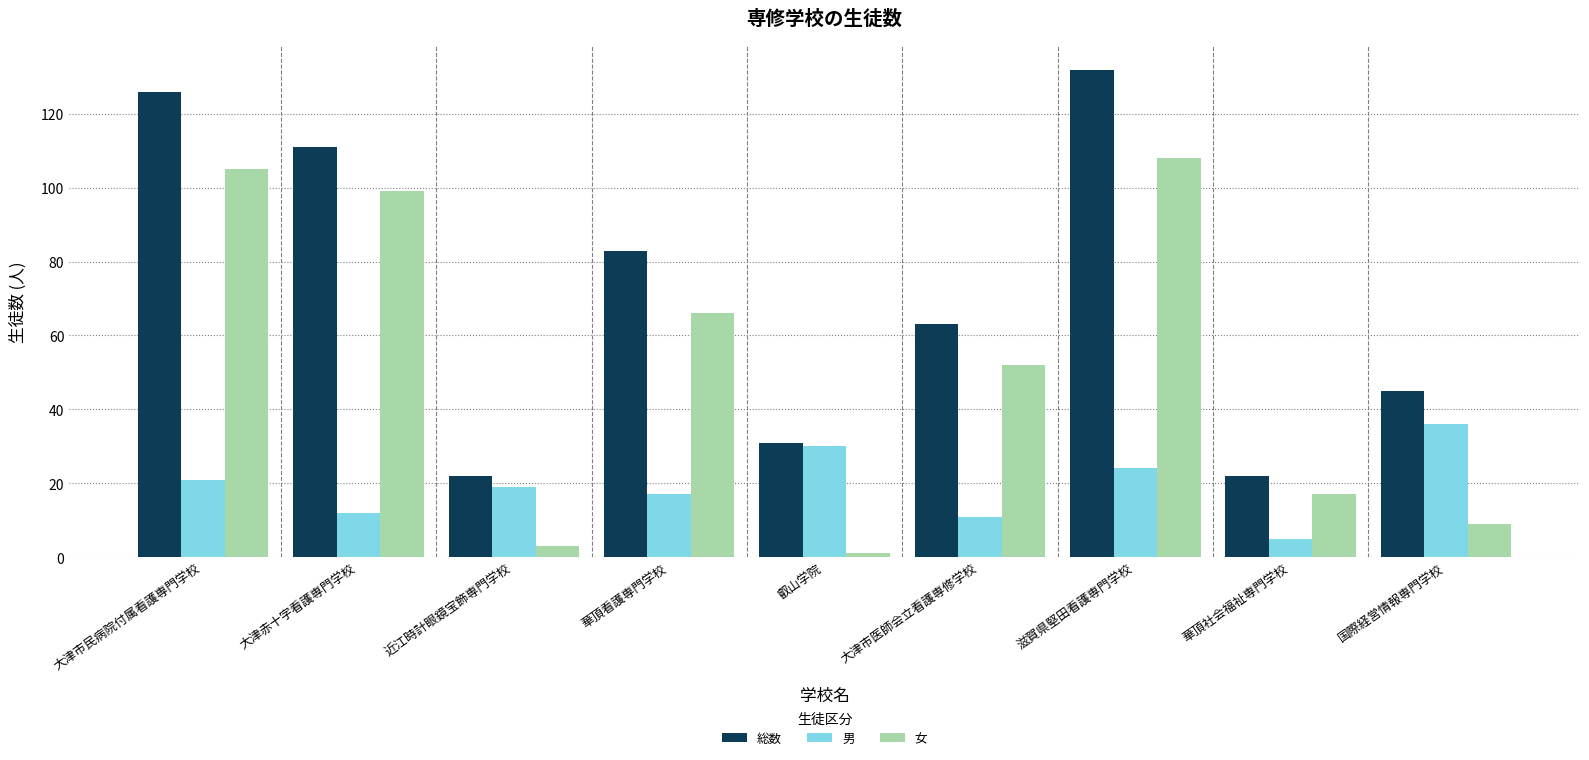

True or false: 総数 has a value of 11 at 近江時計眼鏡宝飾専門学校.

False